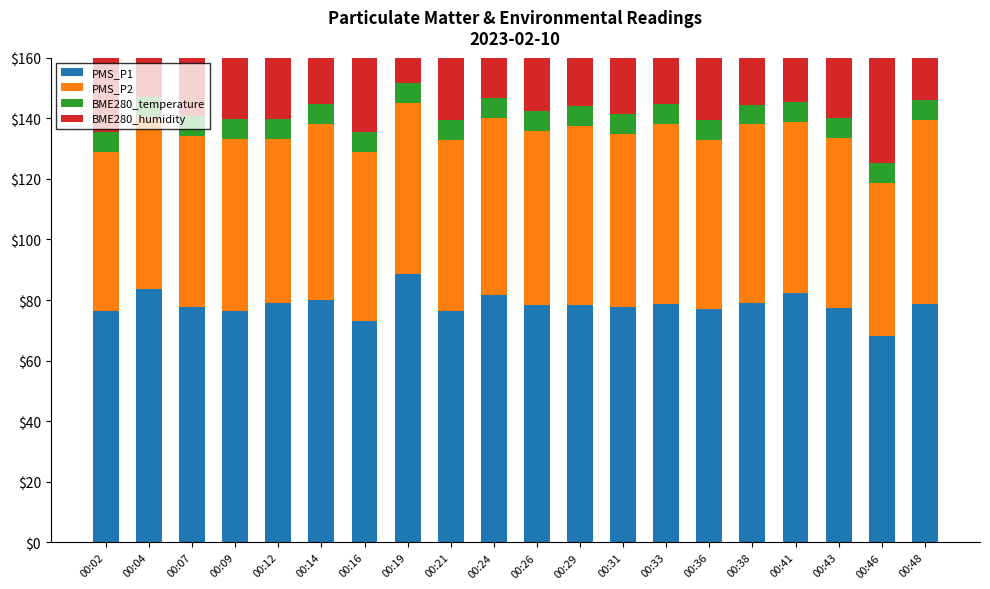

Which category has the lowest value in the PMS_P1 series?

00:46